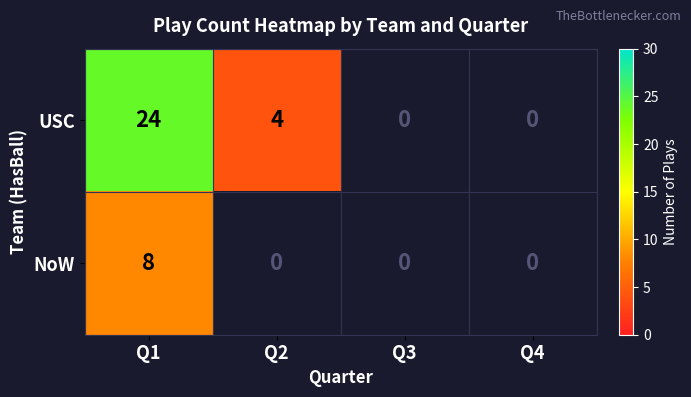

How many categories are shown in the chart?

4